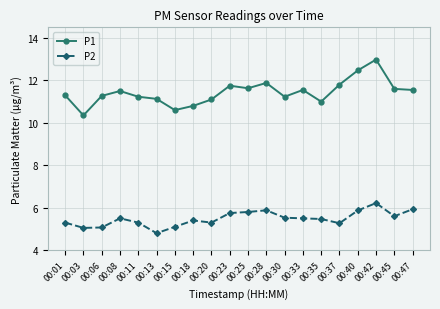

In P2, how many points are lower than both neighbors (excluding endpoints)?

5